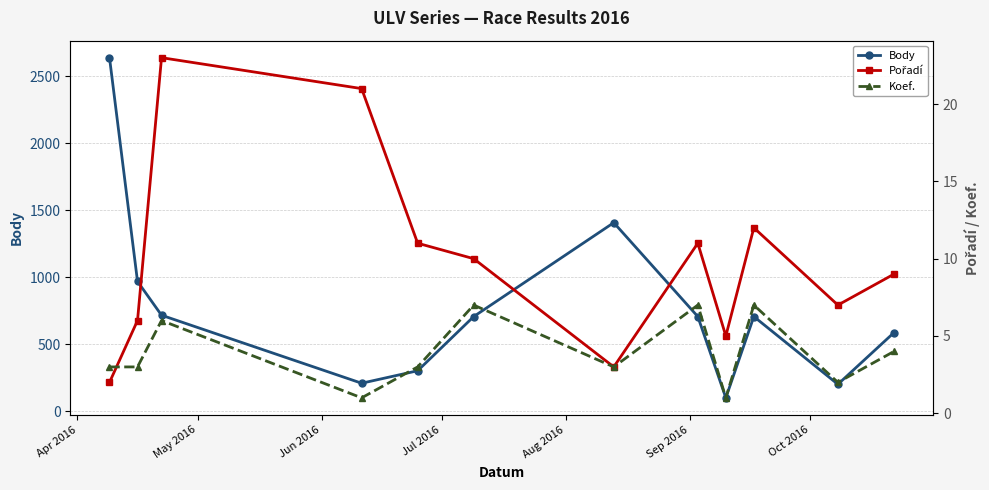

How many interior local peaks does the Body series have?

2